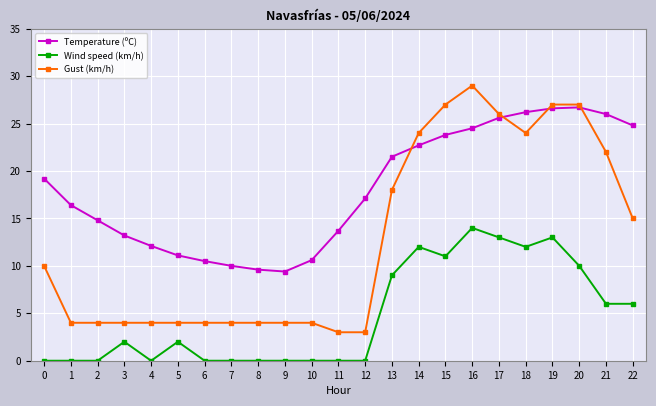

What is the sum of the Wind speed (km/h) values at 17 and 3?

15.0